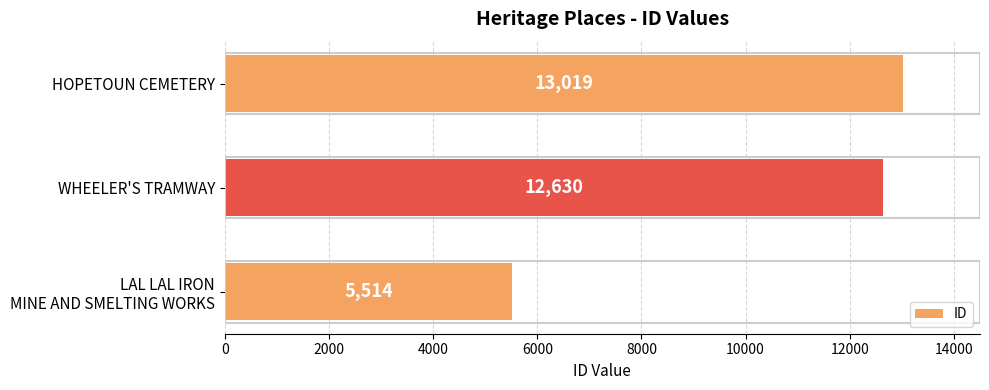

Which has a higher value, HOPETOUN CEMETERY or WHEELER'S TRAMWAY?

HOPETOUN CEMETERY